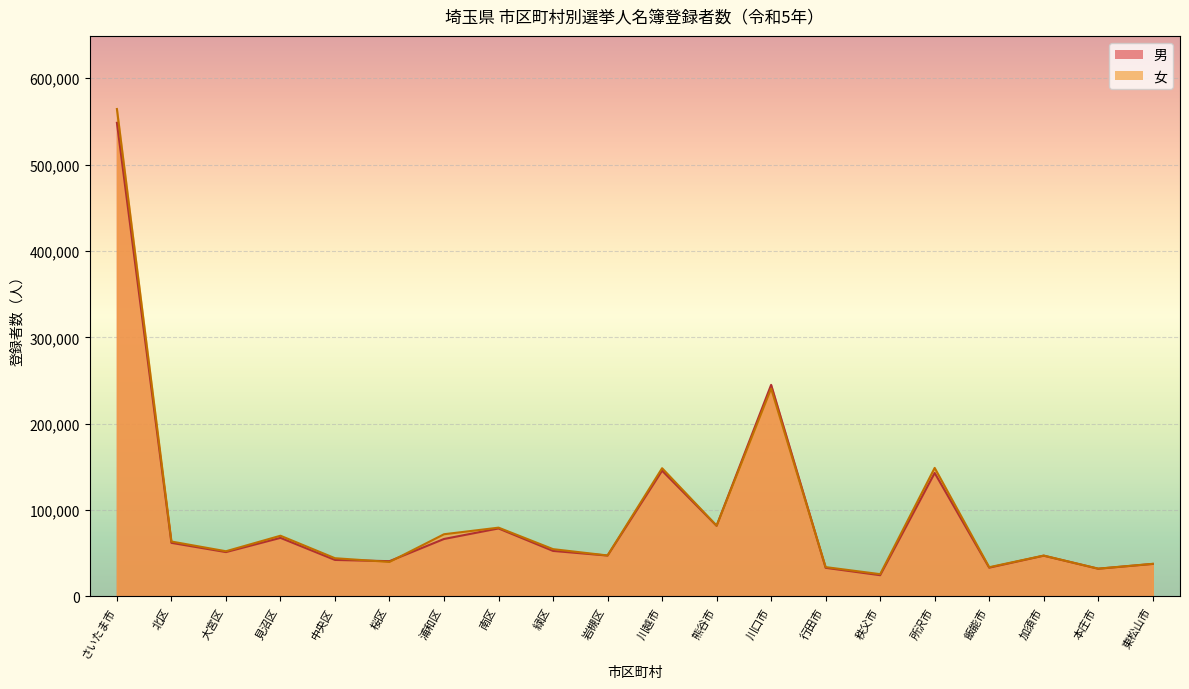

The 男 series shows 381174 at さいたま市. True or false?

False